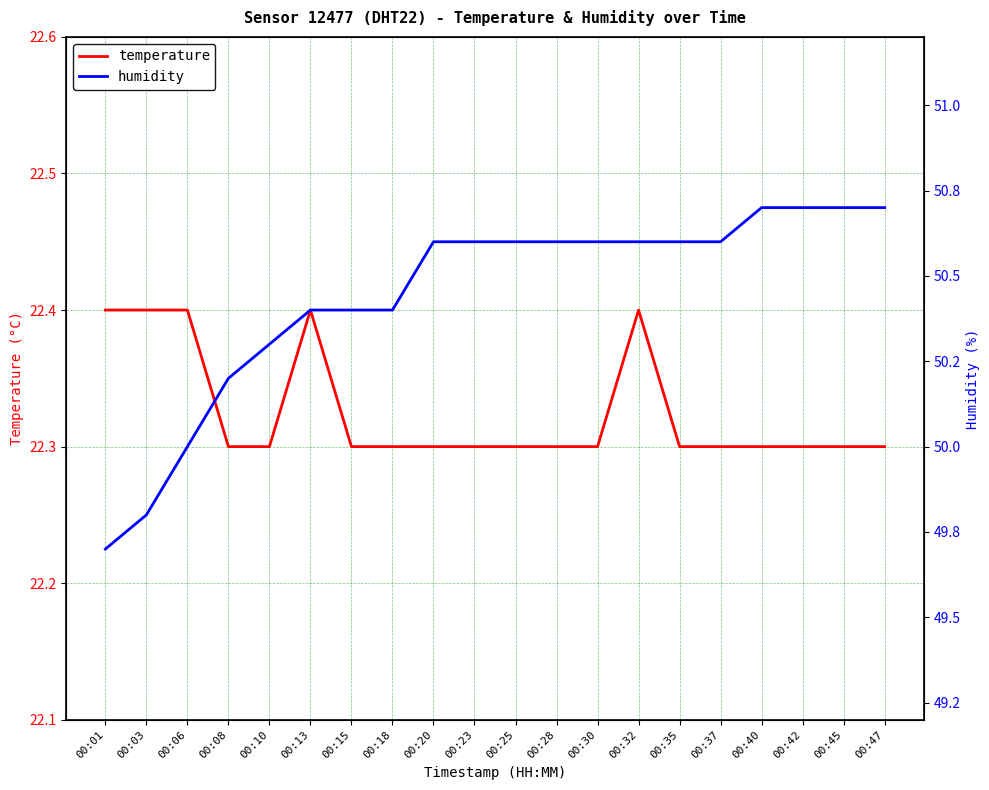

Is this an area chart (filled region under the line)?

No